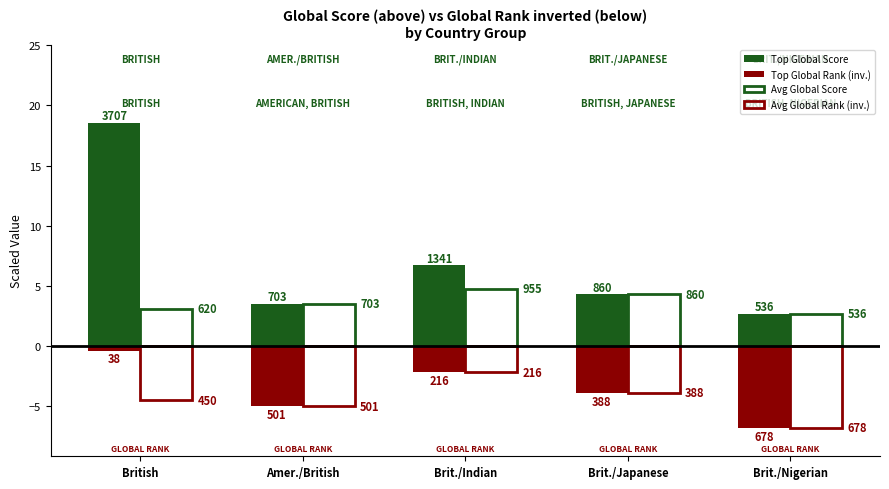

What is the label of the 2nd bar from the right?

Brit./Japanese